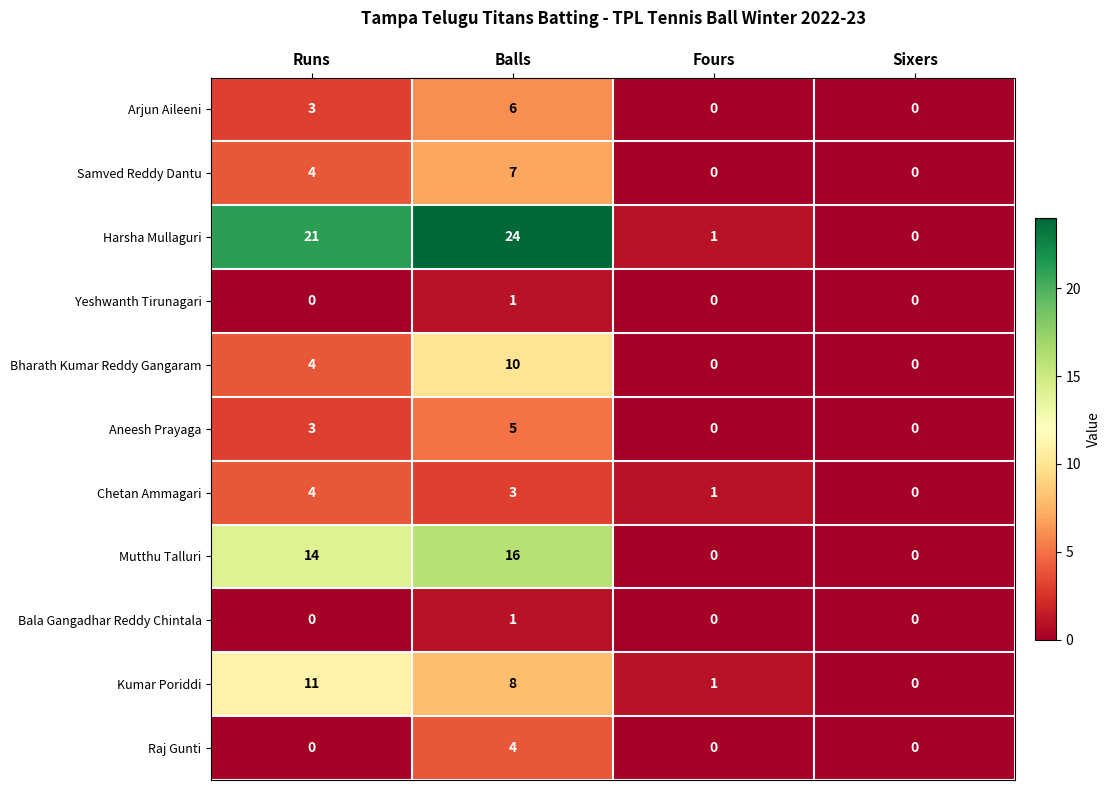

Between Runs and Sixers, which series saw the biggest shift?

Harsha Mullaguri